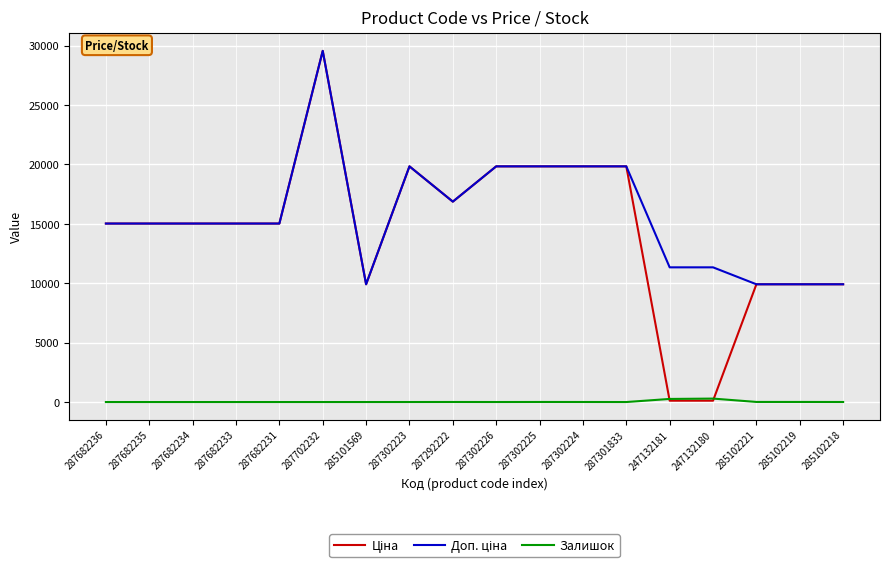

Which category has the highest value across all series?

287702232